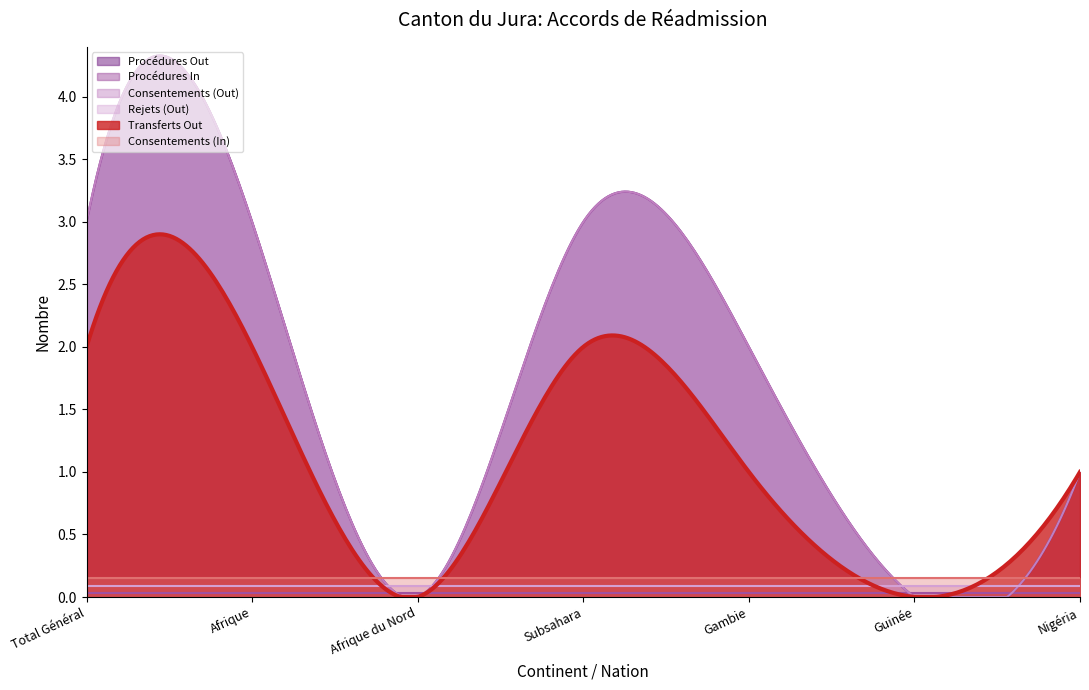

Between Afrique and Total Général, which is larger?

Afrique